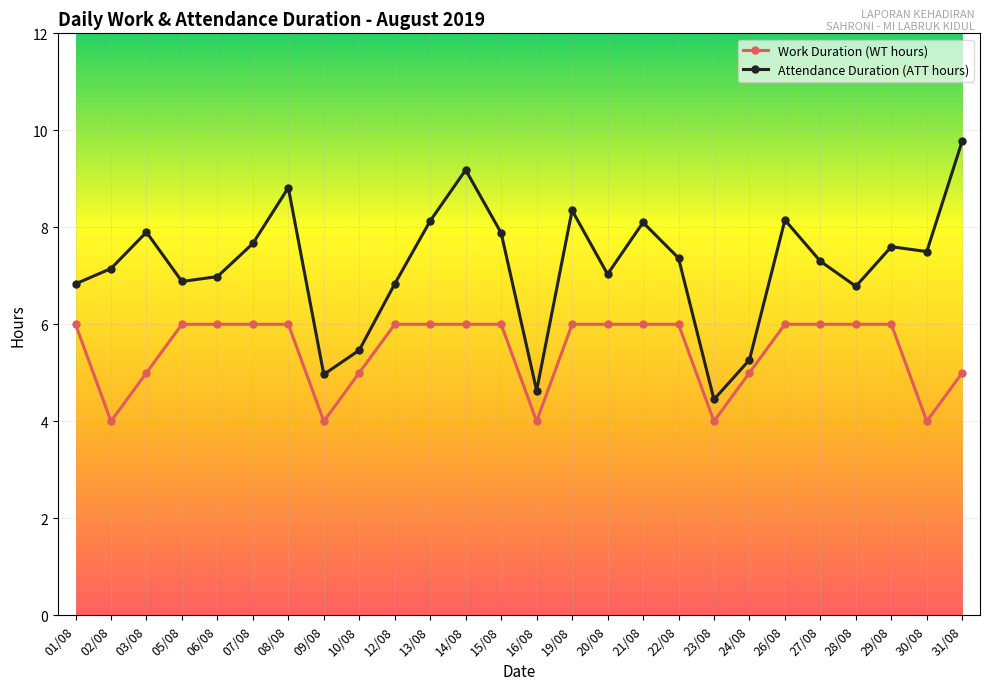

What is the average value of the Attendance Duration (ATT hours) series?

7.2